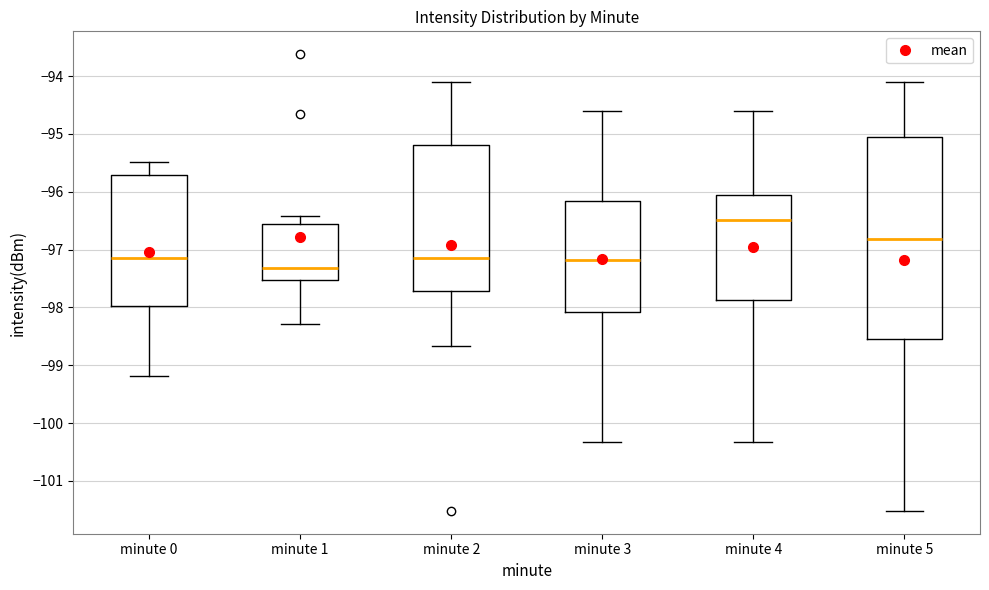

Where does the lower whisker of the box for minute 0 end on the y-axis? The values are not printed on the chart, so give them approximately, as read against the axis.

-99.2